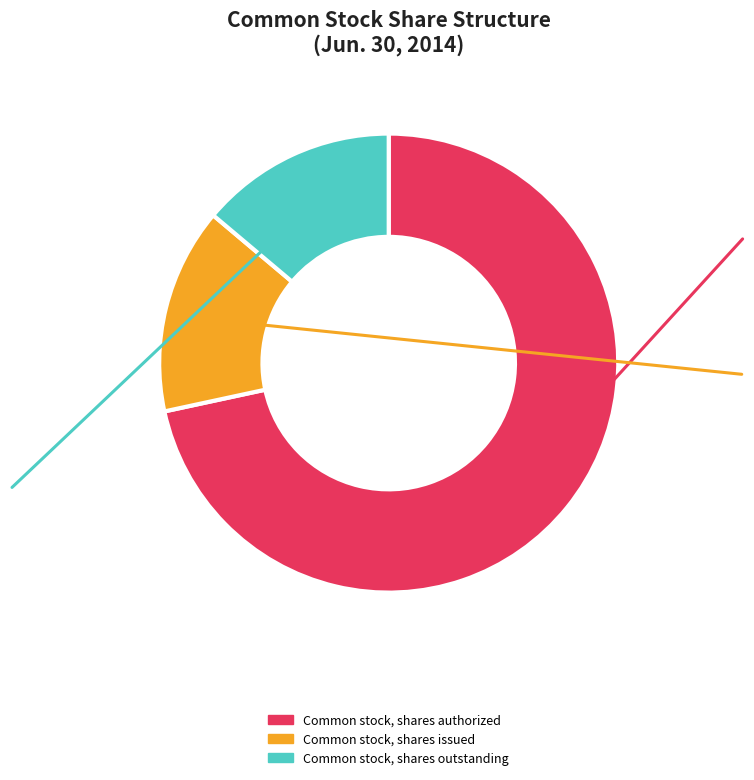

Is it true that Common stock, shares authorized is 72% of the pie?

True